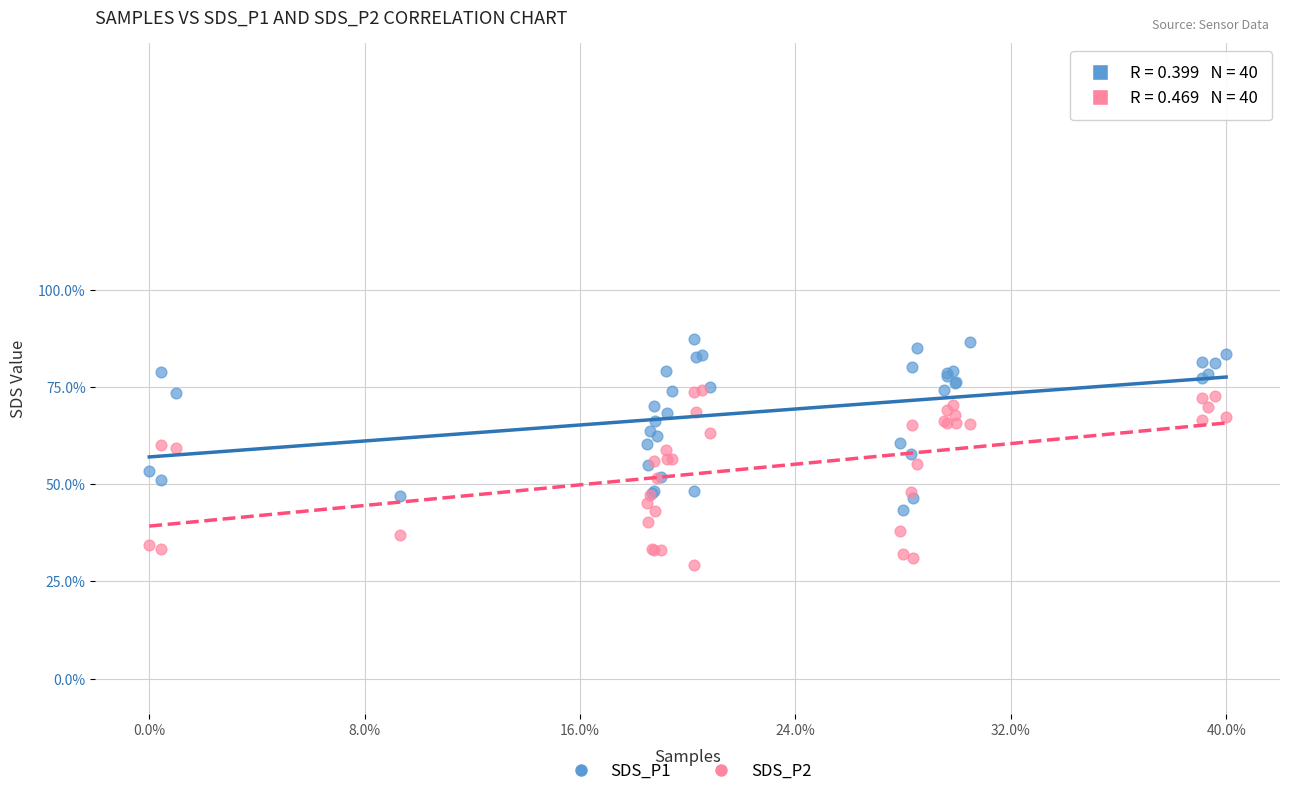

Which series has the largest Y range (max minus min)?

SDS_P2